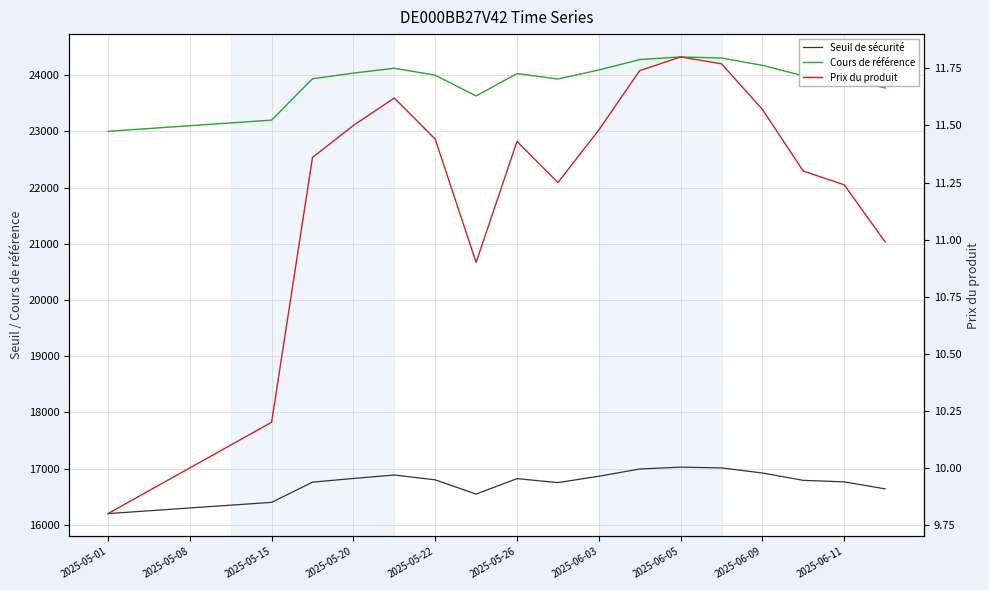

Rank the series by their maximum value, from lowest to highest.

Prix du produit, Seuil de sécurité, Cours de référence